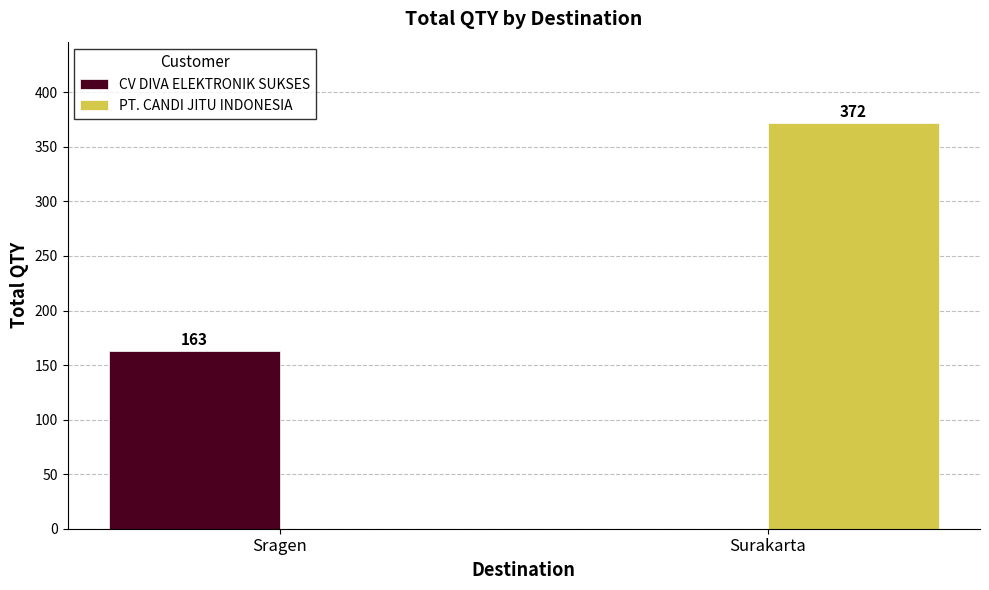

Count the number of categories in the chart.

2